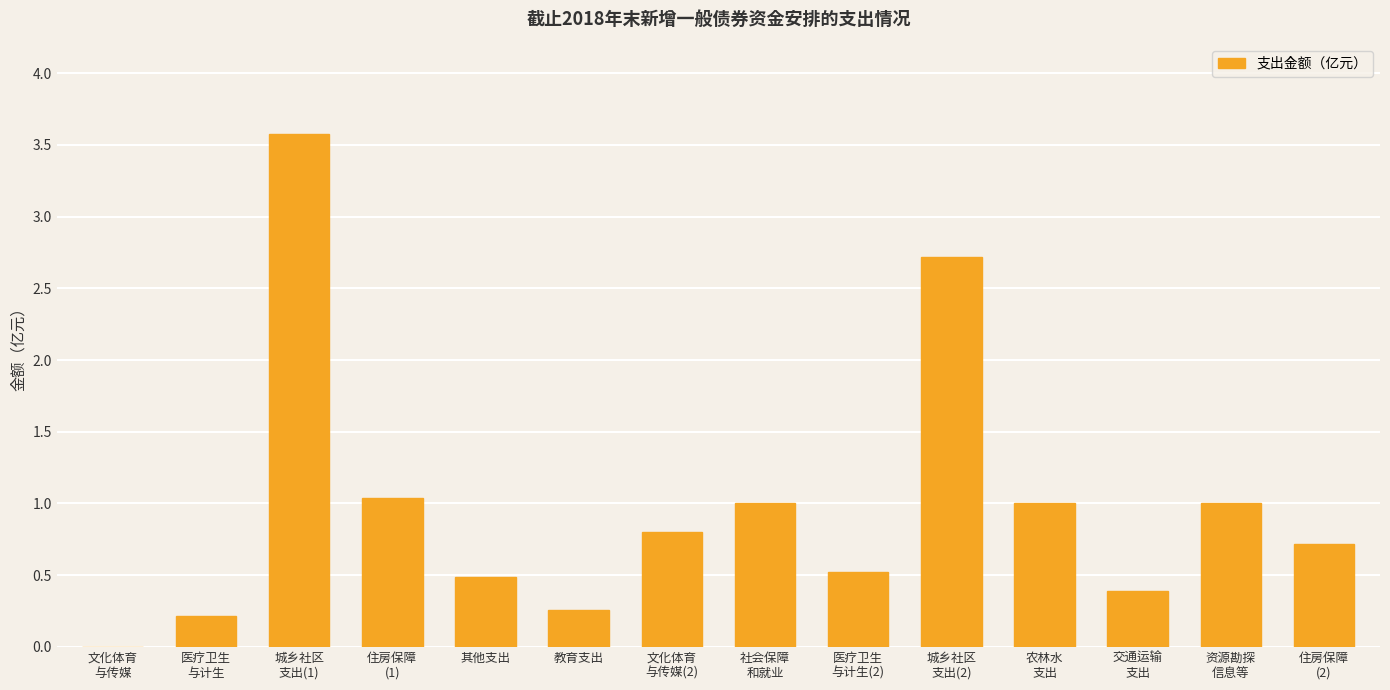

At which category does the chart reach its peak across all series?

城乡社区
支出(1)